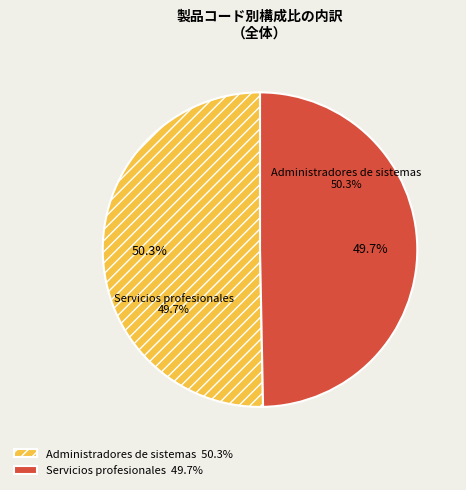

Between Administradores de sistemas and Servicios profesionales, which is larger?

Administradores de sistemas